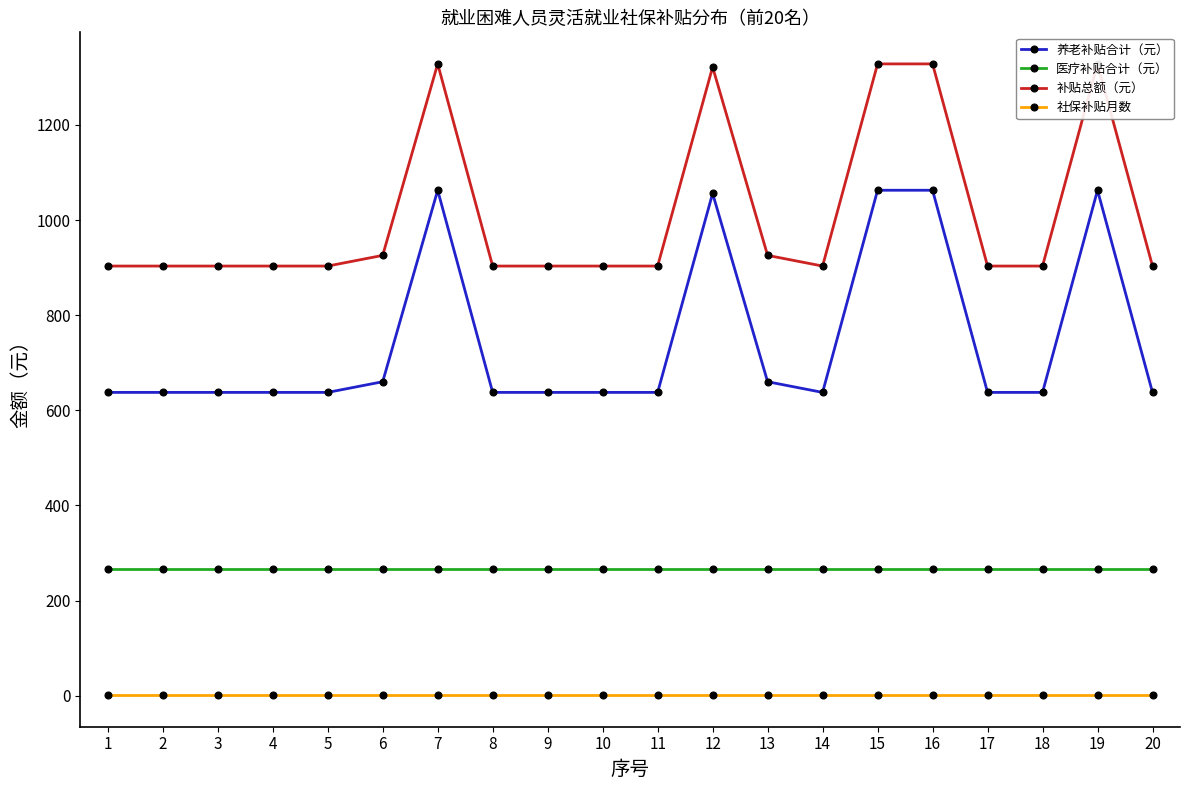

True or false: 医疗补贴合计（元） and 补贴总额（元） cross at least once.

False